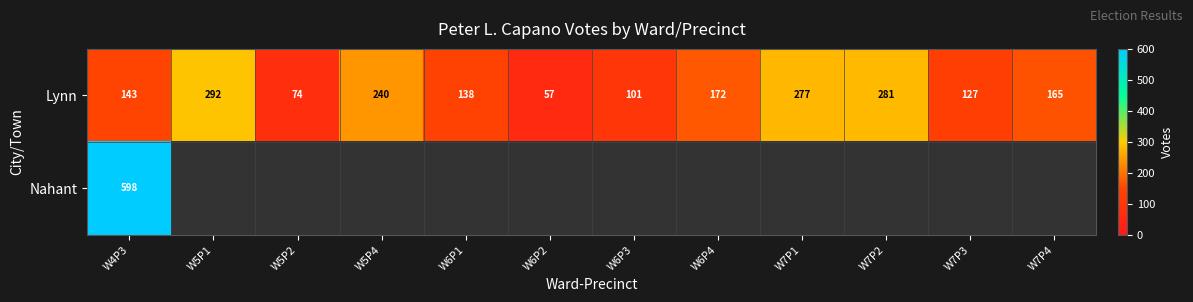

What is the difference between the Lynn values at W5P4 and W6P1?

102